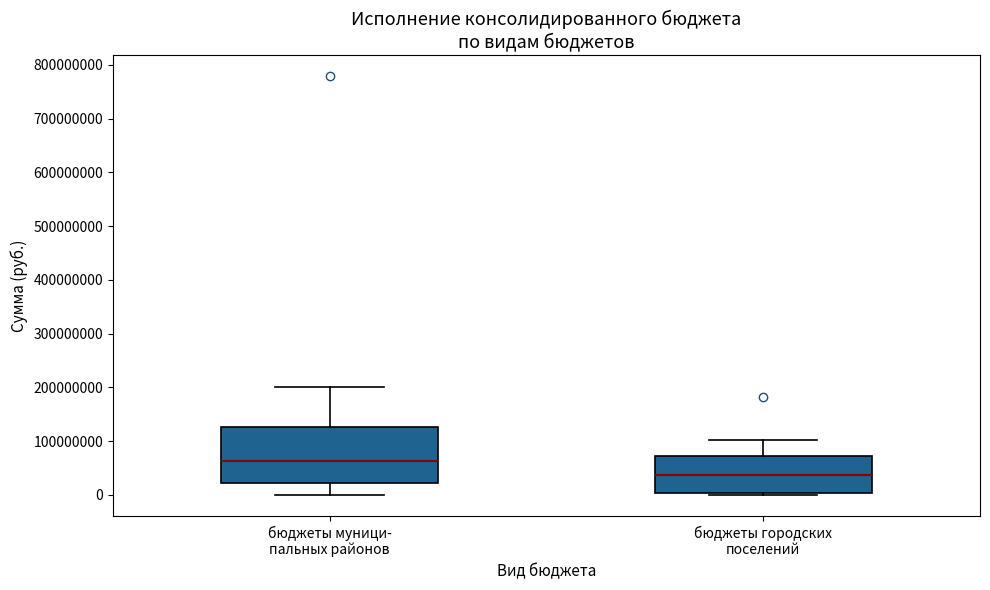

Which box has the lowest median line?

бюджеты городских поселений